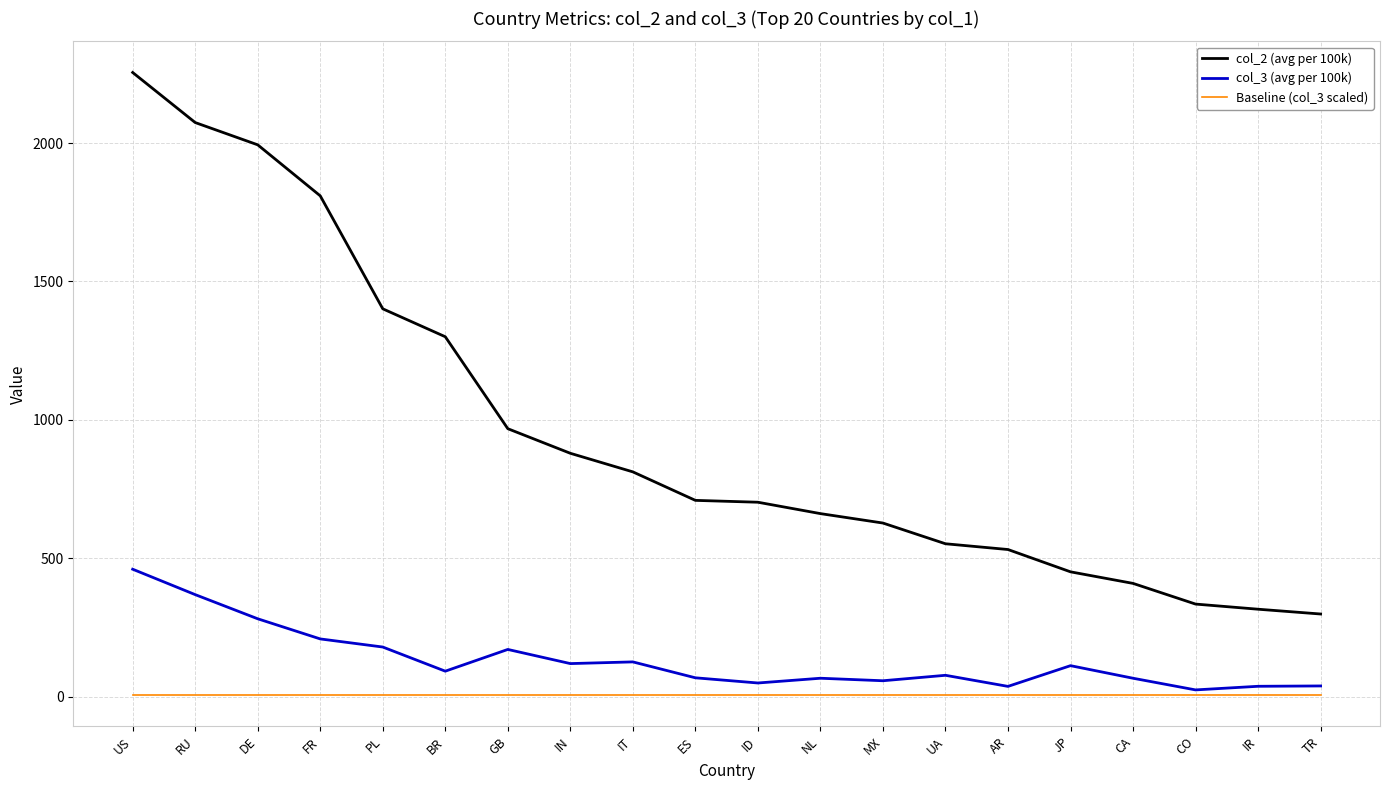

Which series has the largest range (max minus min)?

col_2 (avg per 100k)